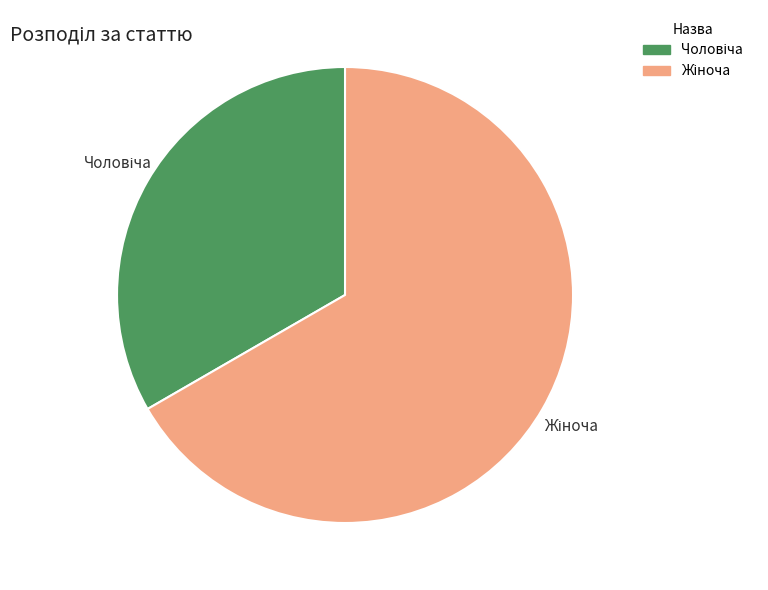

Is there a majority slice in this chart?

Yes